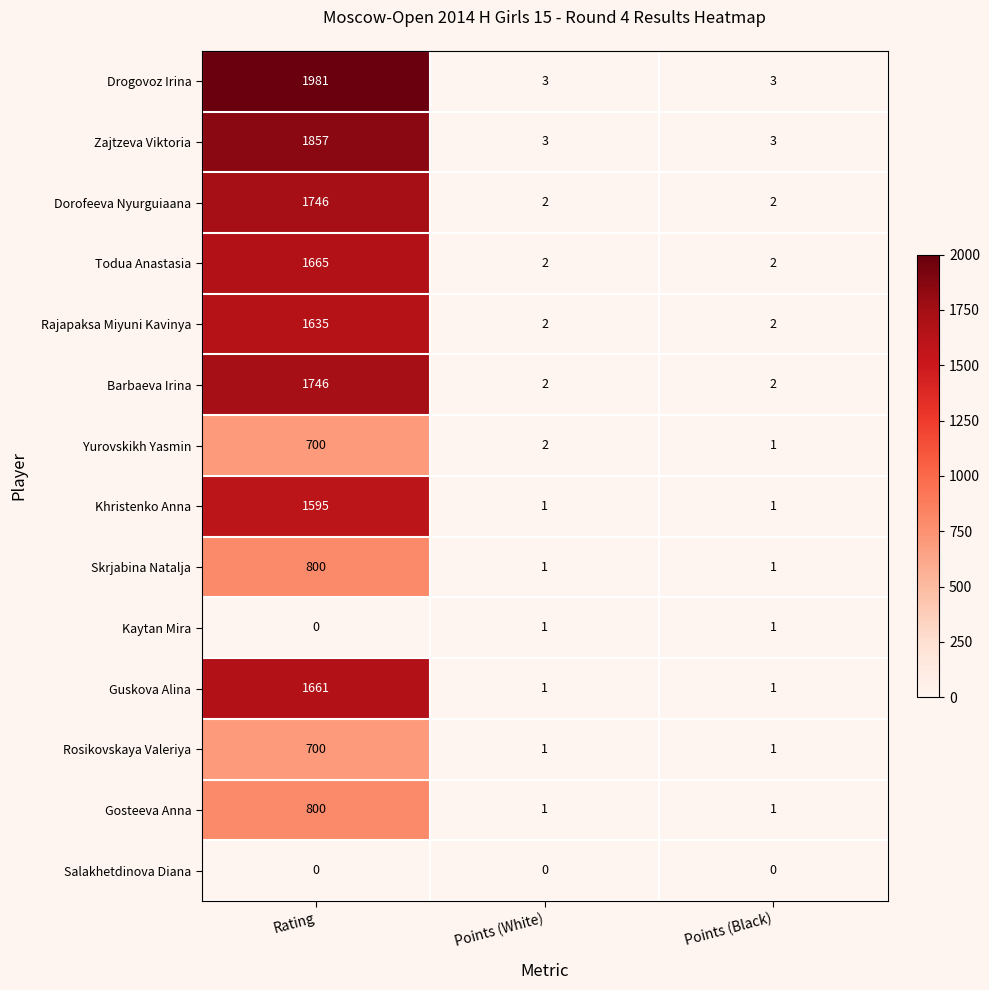

What is the maximum value shown in the chart?

1981